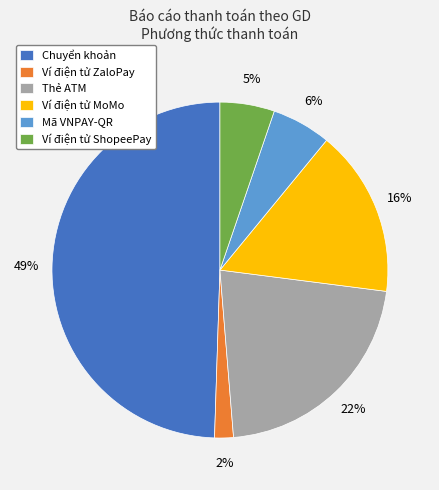

Is it true that Mã VNPAY-QR is 6% of the pie?

True